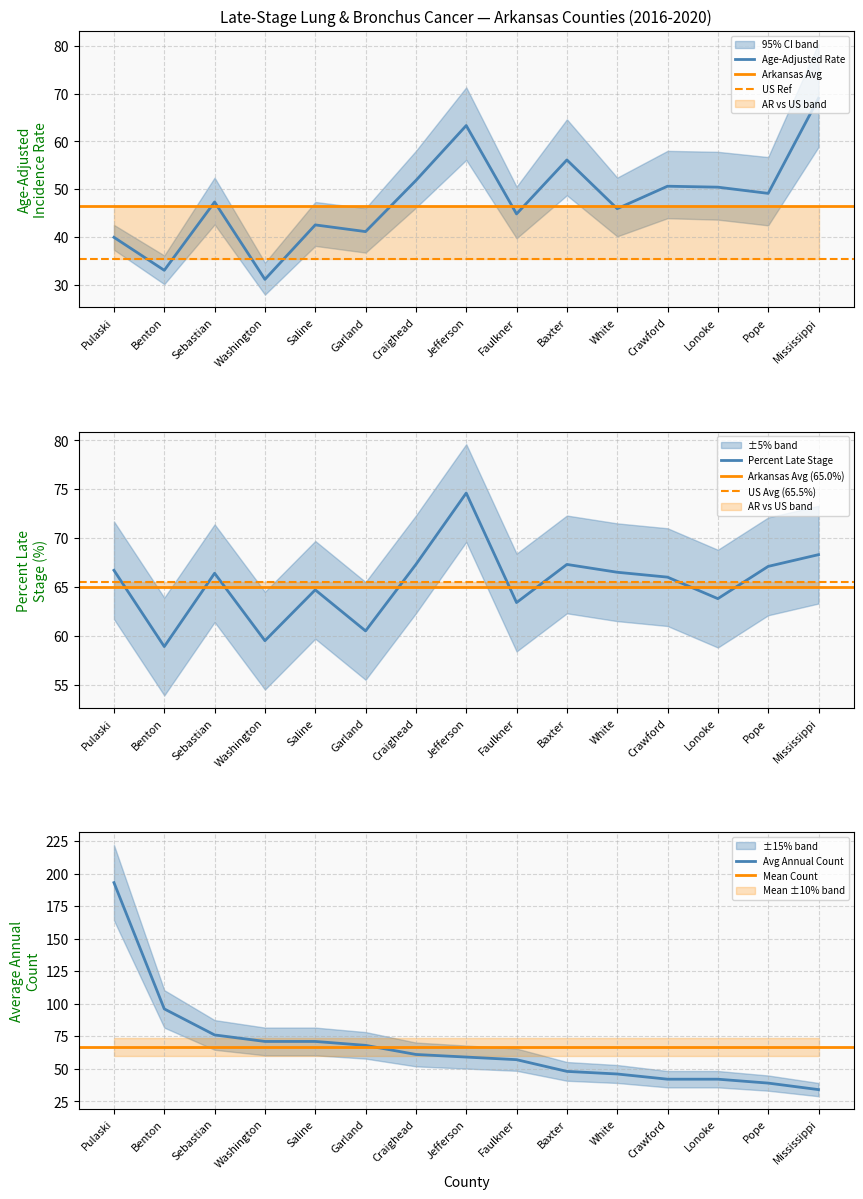

What is the average value of the Percent Late Stage series?

65.4